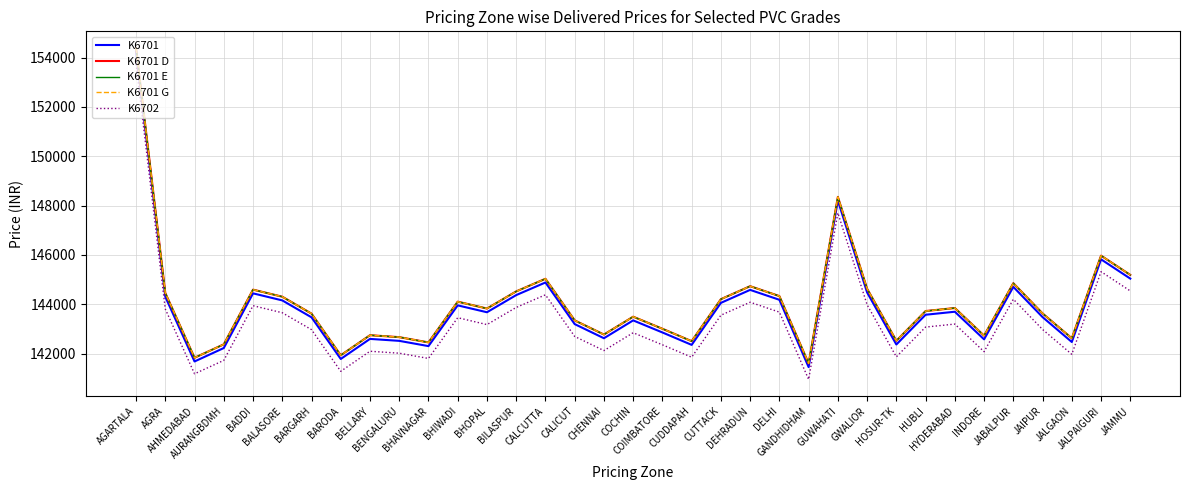

Rank the categories by K6701 value from lowest to highest.

GANDHIDHAM, AHMEDABAD, BARODA, AURANGBDMH, BHAVNAGAR, CUDDAPAH, HOSUR-TK, JALGAON, BENGALURU, INDORE, BELLARY, CHENNAI, COIMBATORE, CALICUT, COCHIN, BARGARH, JAIPUR, HUBLI, BHOPAL, HYDERABAD, BHIWADI, CUTTACK, BALASORE, DELHI, AGRA, BILASPUR, BADDI, GWALIOR, DEHRADUN, JABALPUR, CALCUTTA, JAMMU, JALPAIGURI, GUWAHATI, AGARTALA